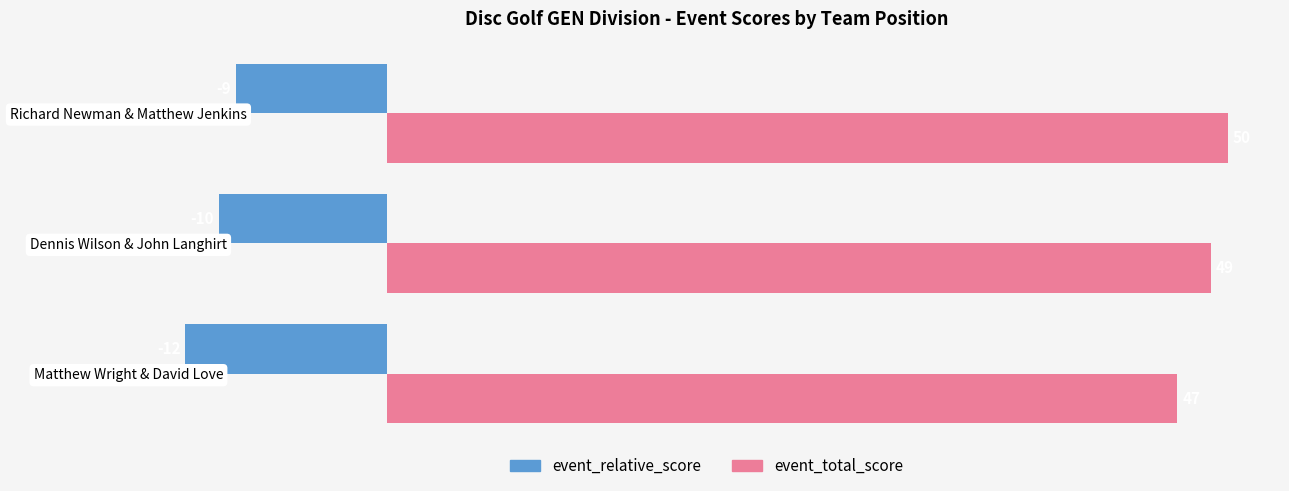

Which category has the highest value across all series?

Richard Newman & Matthew Jenkins